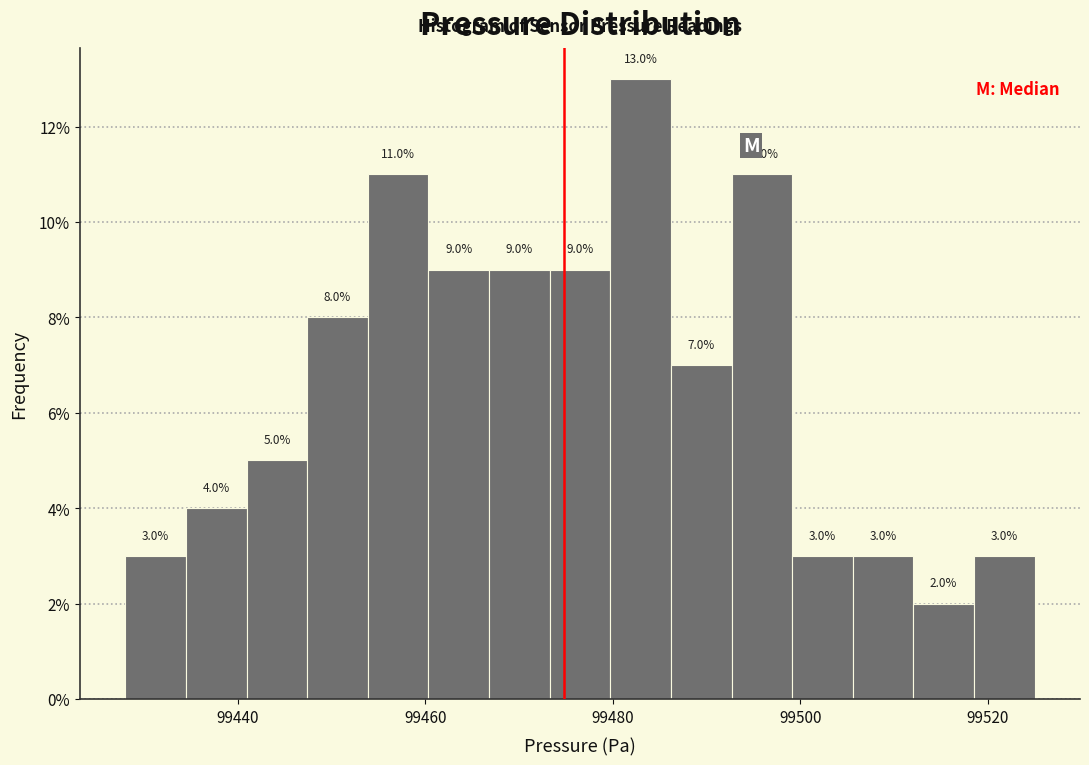

Read against the x-axis, roughly where is the centre of the tallest bar?

99482